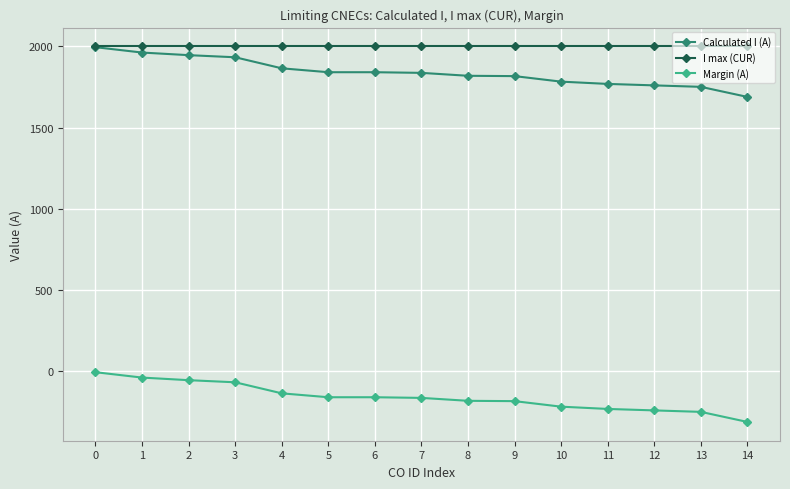

What is the sum of all Calculated I (A) values?

27608